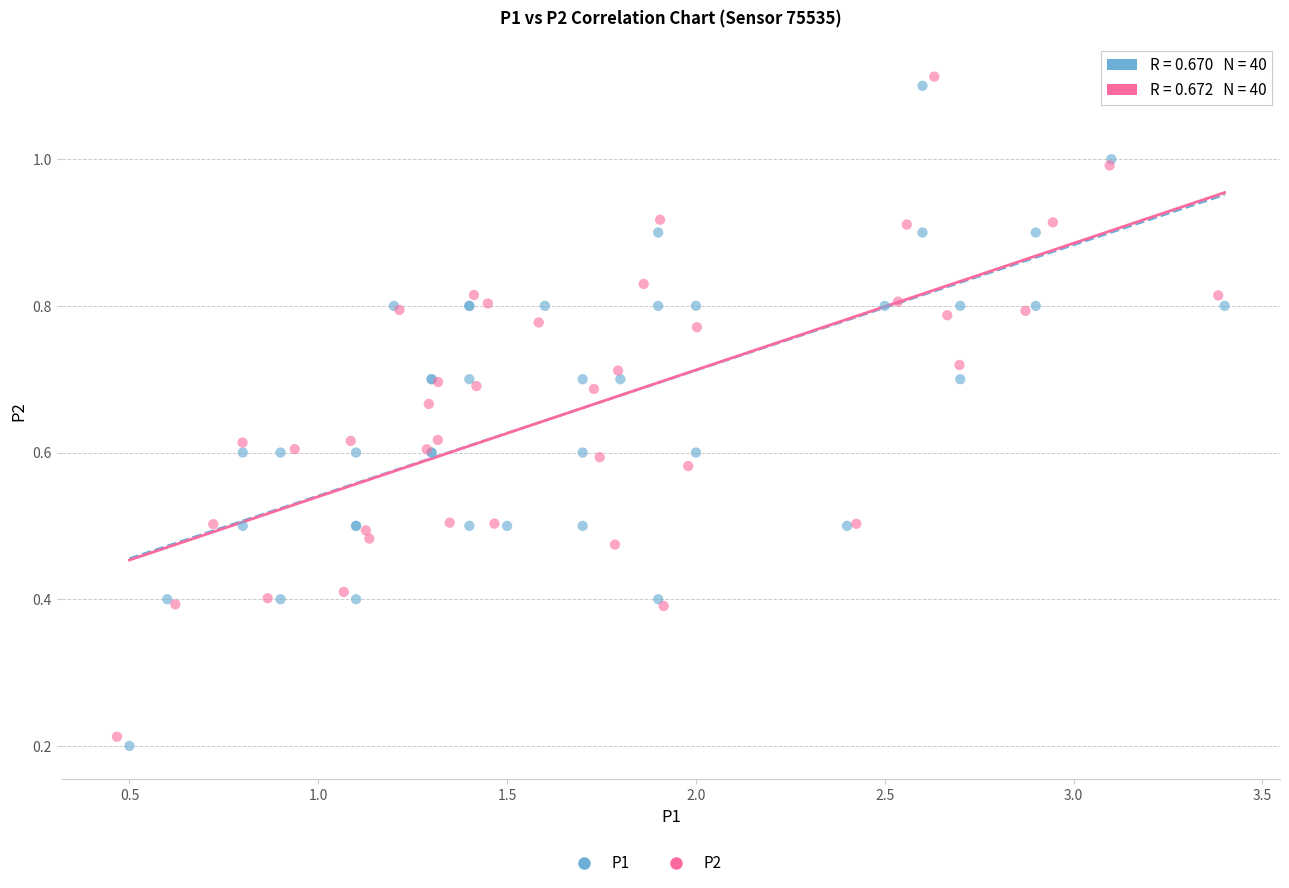

Which series has the largest Y range (max minus min)?

P2